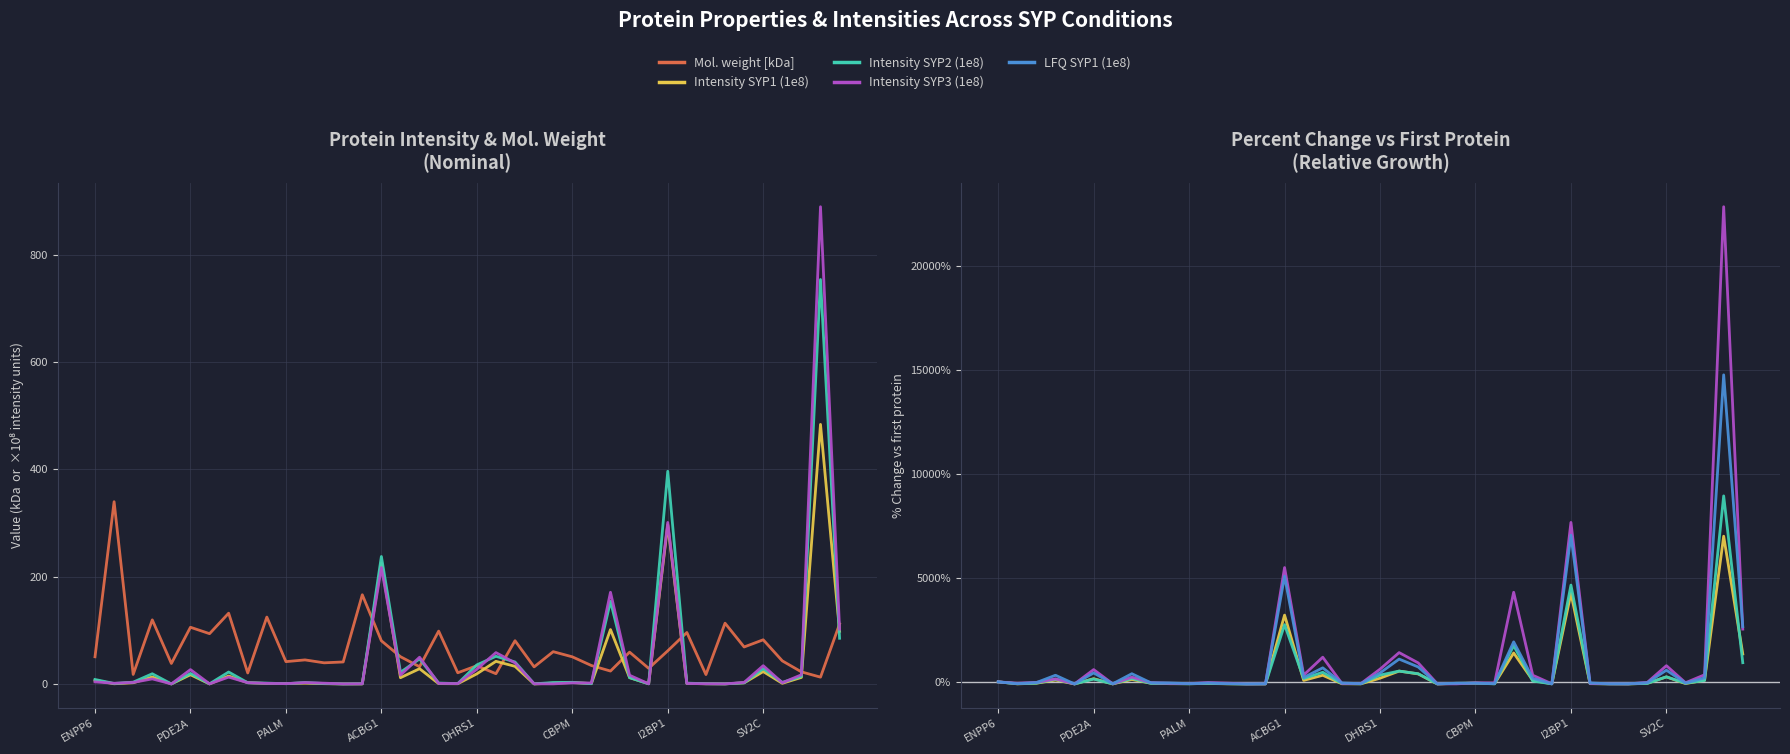

Reading left to right, transcribe all the data shown in this chart.

Mol. weight [kDa]: 50.6	339.5	17.7	119.4	38.2	105.6	93.7	131.8	20.5	124.6	41.6	44.8	39.4	41.0	166.2	80.4	50.8	32.1	98.5	20.8	34.0	19.1	80.6	31.8	60.1	50.6	34.4	24.0	59.3	29.1	61.8	95.9	17.5	113.2	68.9	82.3	43.0	22.5	12.7	111.7
Intensity SYP1 (1e8): 0.0	-94.7	-66.5	90.6	-99.5	152.7	-98.5	118.2	-65.1	-87.4	-87.6	-78.5	-92.1	-98.7	-98.5	3207.0	71.3	316.9	-90.2	-93.7	176.3	518.6	382.2	-99.2	-76.9	-61.5	-88.9	1388.1	73.0	-94.1	4253.9	-85.6	-94.7	-97.4	-69.6	238.8	-81.7	78.9	6998.0	1340.6
Intensity SYP2 (1e8): 0.0	-89.1	-60.2	128.1	-99.4	135.7	-97.2	166.6	-73.0	-81.0	-94.3	-67.9	-89.6	-99.7	-96.2	2747.0	160.3	460.0	-79.4	-92.1	326.0	517.9	390.8	-96.5	-68.9	-63.4	-94.5	1745.4	41.3	-97.0	4650.2	-81.2	-94.7	-98.1	-73.8	242.4	-65.0	70.3	8933.8	920.8
Intensity SYP3 (1e8): 0.0	-66.1	-26.0	143.9	-98.5	589.6	-94.3	228.8	-39.4	-71.7	-83.9	-33.5	-62.0	-97.4	-93.6	5490.9	327.0	1183.9	-73.0	-81.7	609.8	1406.3	911.6	-92.4	-95.7	-48.4	-52.6	4304.5	318.3	-91.7	7659.7	-75.9	-90.9	-95.8	-25.2	777.8	-41.8	339.6	22825.7	2535.1
LFQ SYP1 (1e8): 0.0	-84.9	-33.8	317.7	-99.1	430.2	-91.6	391.8	-44.8	-51.8	-85.7	-55.2	-84.0	-98.3	-92.6	5077.4	209.6	674.2	-51.0	-86.5	428.7	1093.9	716.3	-96.1	-66.4	-60.5	-83.0	1922.0	170.9	-93.8	7047.0	-50.4	-92.2	-91.3	-42.2	561.4	-58.4	191.2	14749.6	2653.3